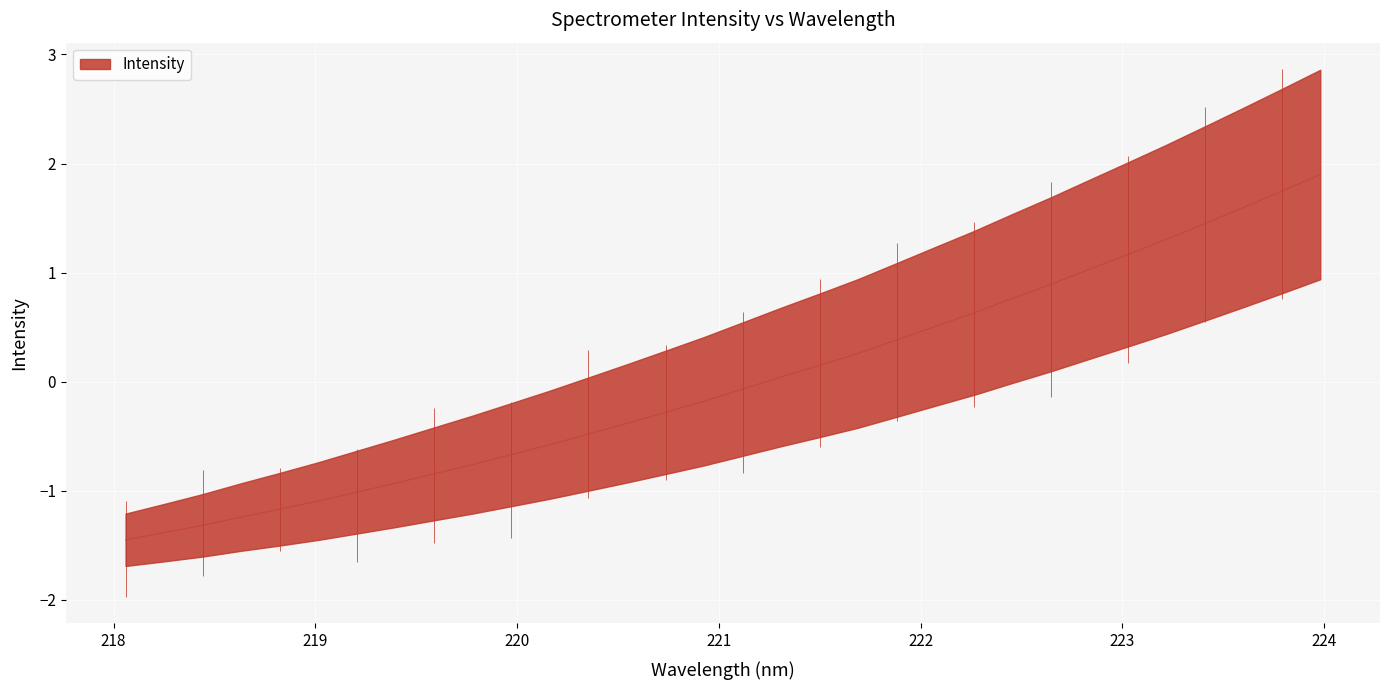

What is the label of the 23rd point from the right?

219.7801